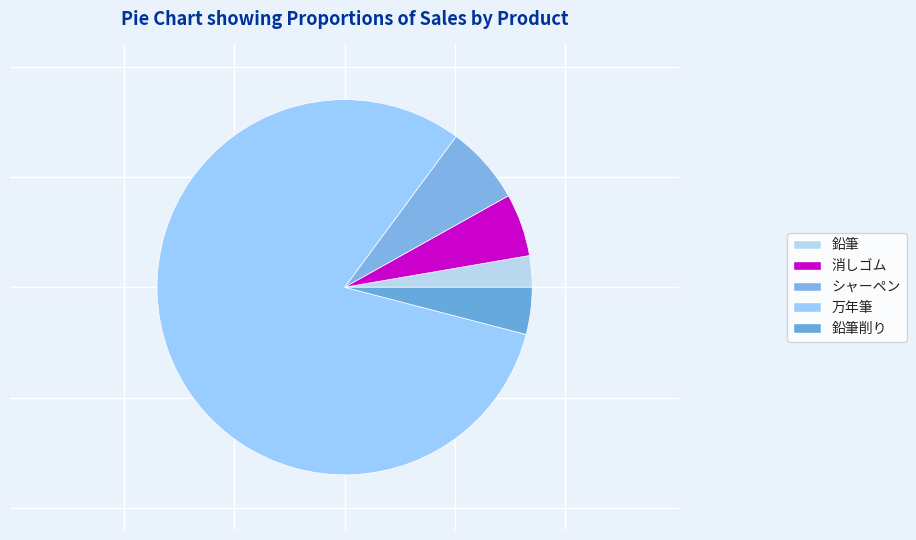

Count the number of slices in the pie.

5